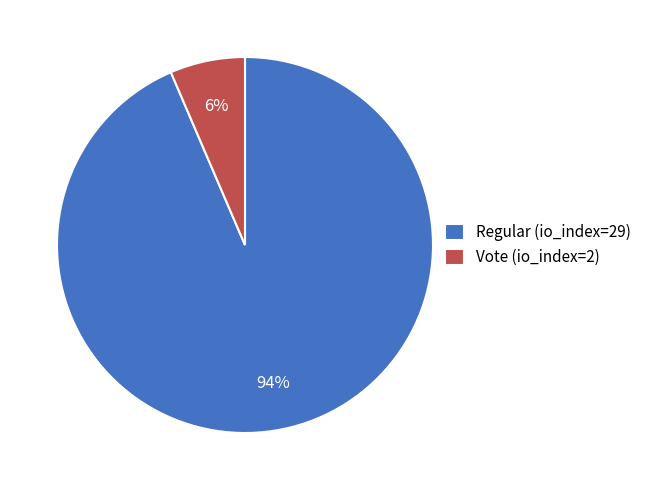

Is it true that Vote (io_index=2) is 6% of the pie?

True